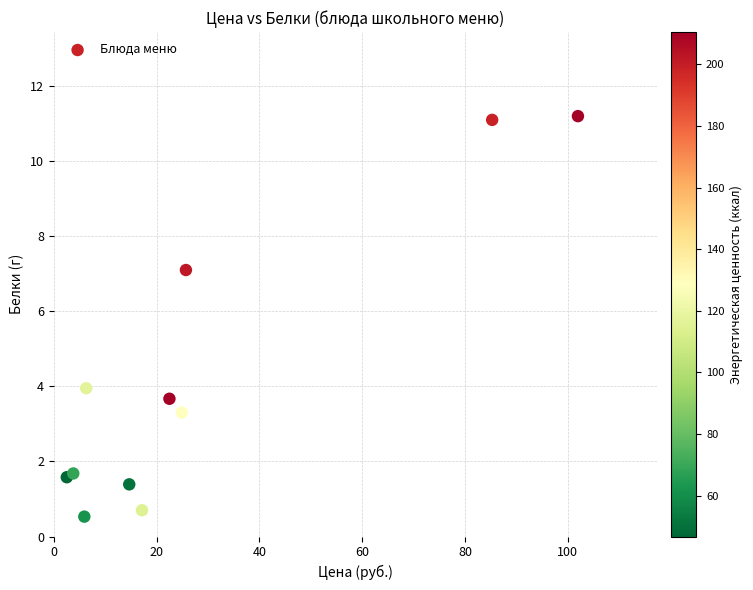

What is the range of X values (max minus min)?

99.5